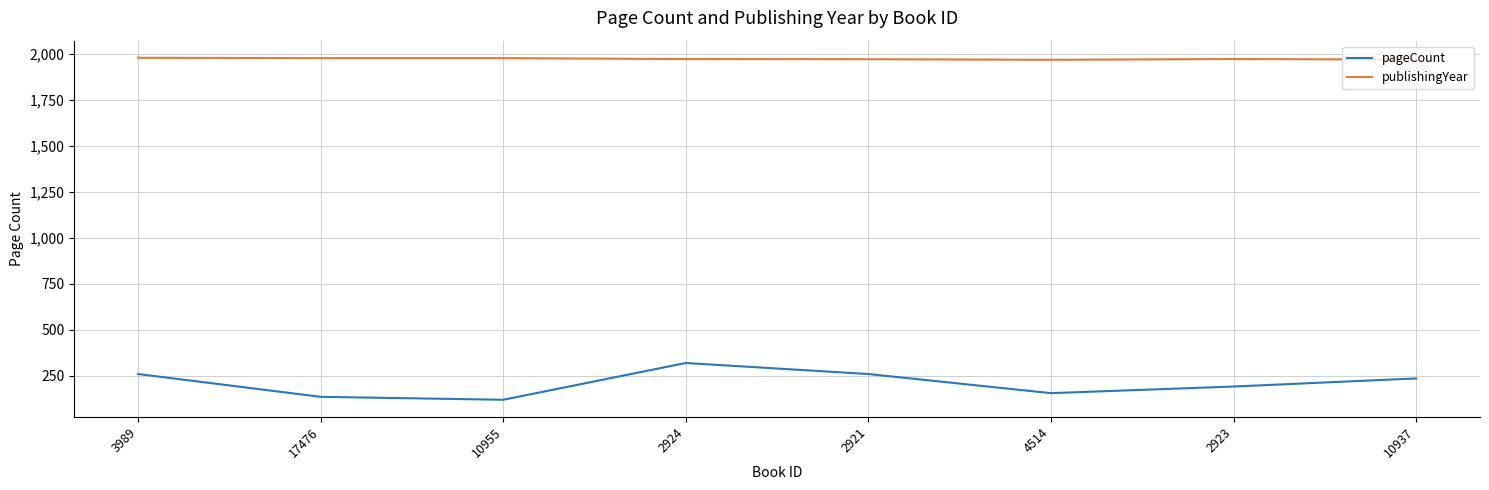

At which label does pageCount first exceed 236?

3989